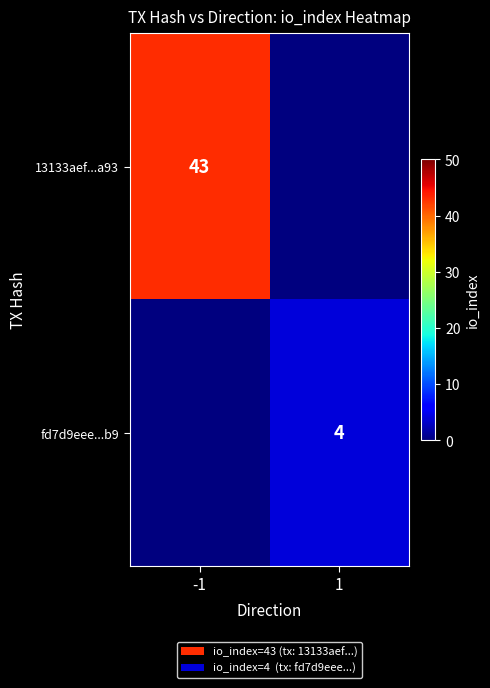

The value of fd7d9eee...b9 at 1 is 4. True or false?

True